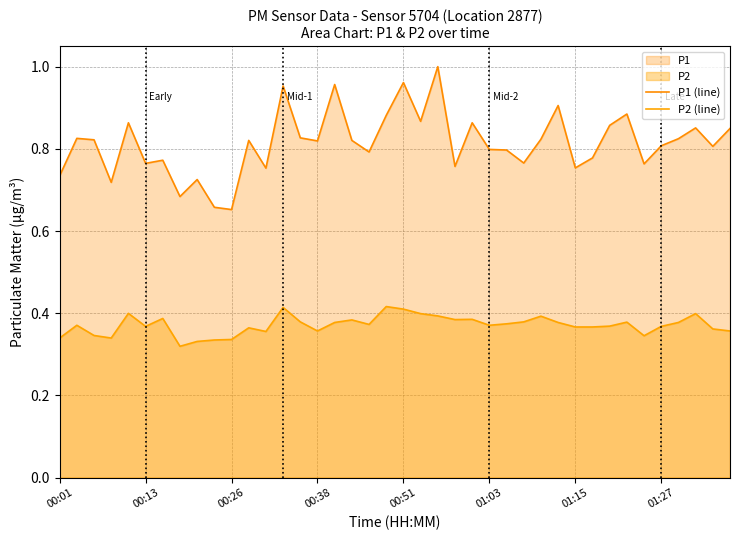

At which category is the sum across all series the highest?

22